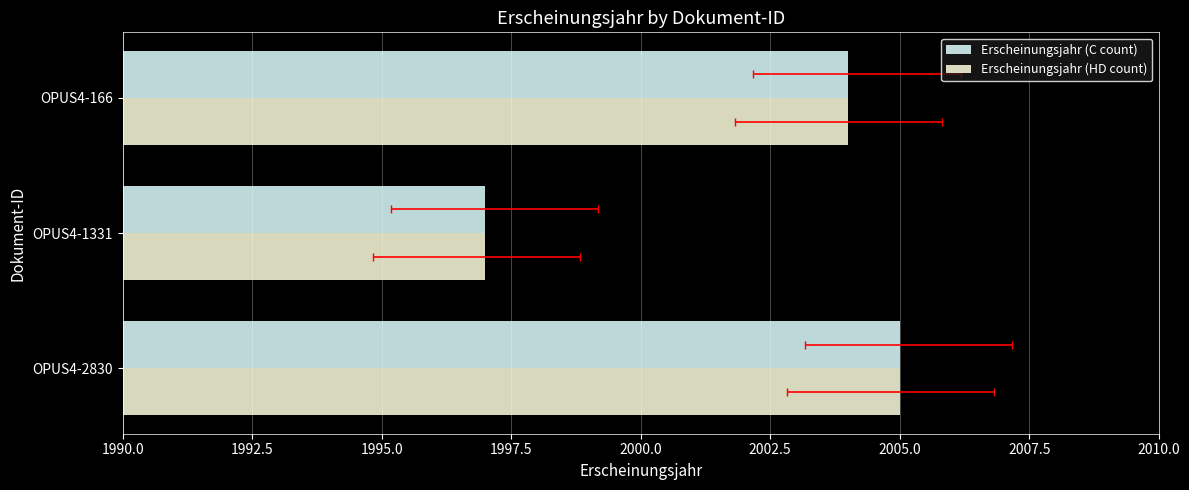

What is the average value of the Erscheinungsjahr (C count) series?

2002